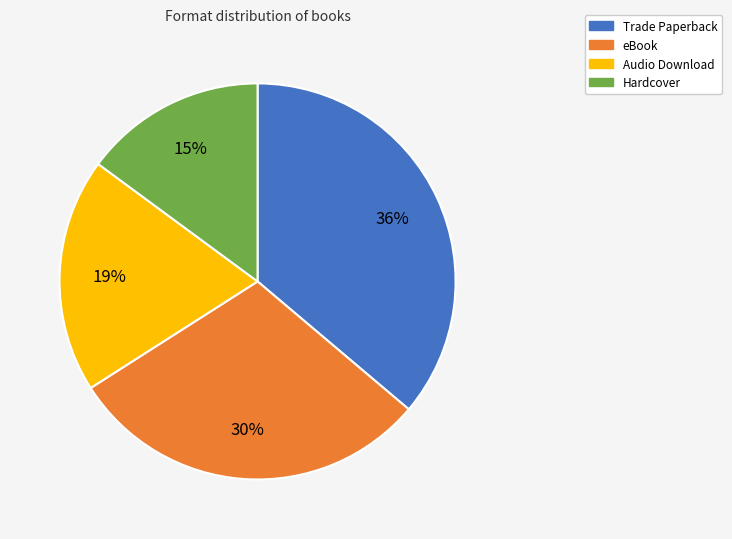

What is the largest slice in the pie chart?

Trade Paperback